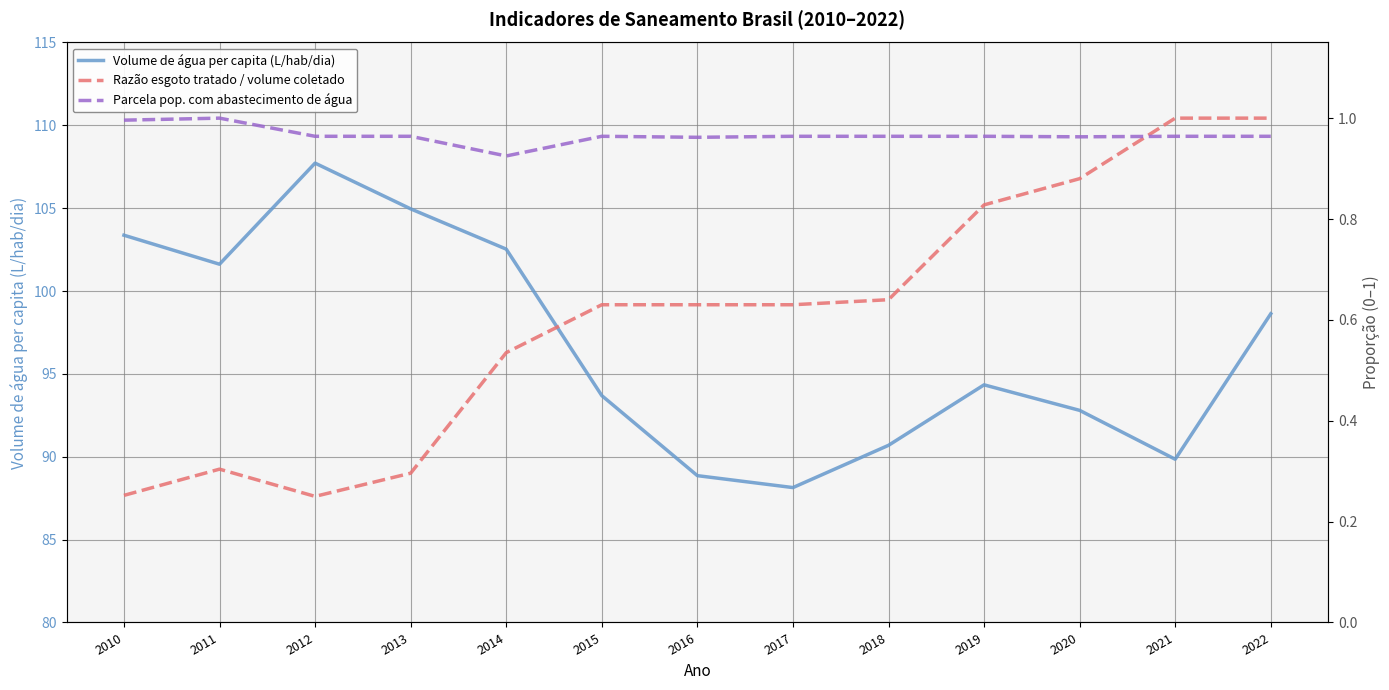

Count the number of categories in the chart.

13